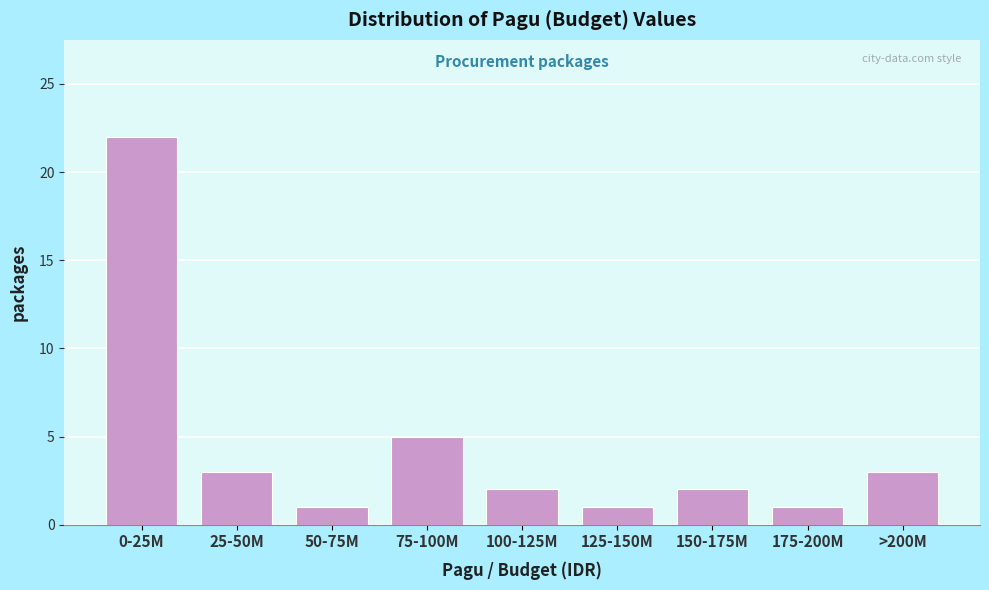

Reading right to left, transcribe all the data shown in this chart.

>200M=3	175-200M=1	150-175M=2	125-150M=1	100-125M=2	75-100M=5	50-75M=1	25-50M=3	0-25M=22